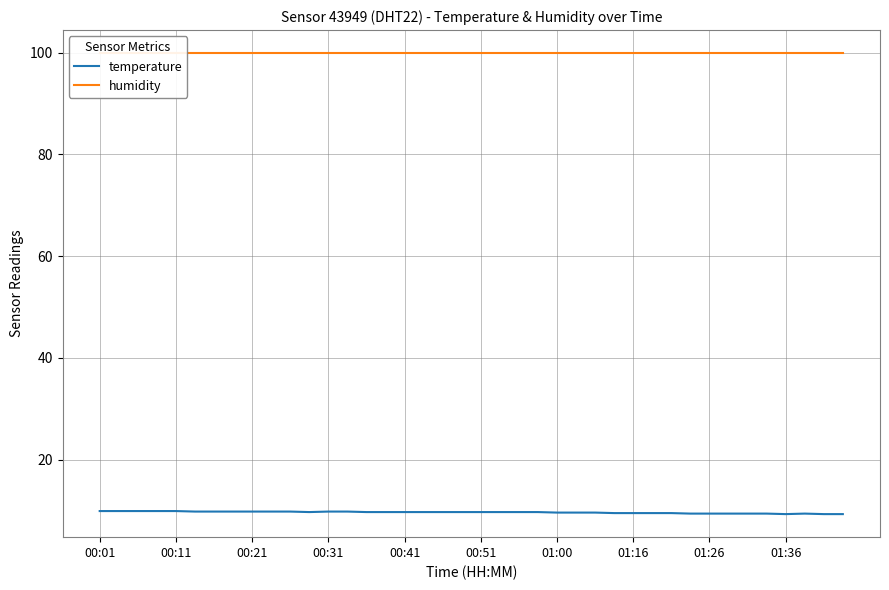

Rank the series by their maximum value, from lowest to highest.

temperature, humidity